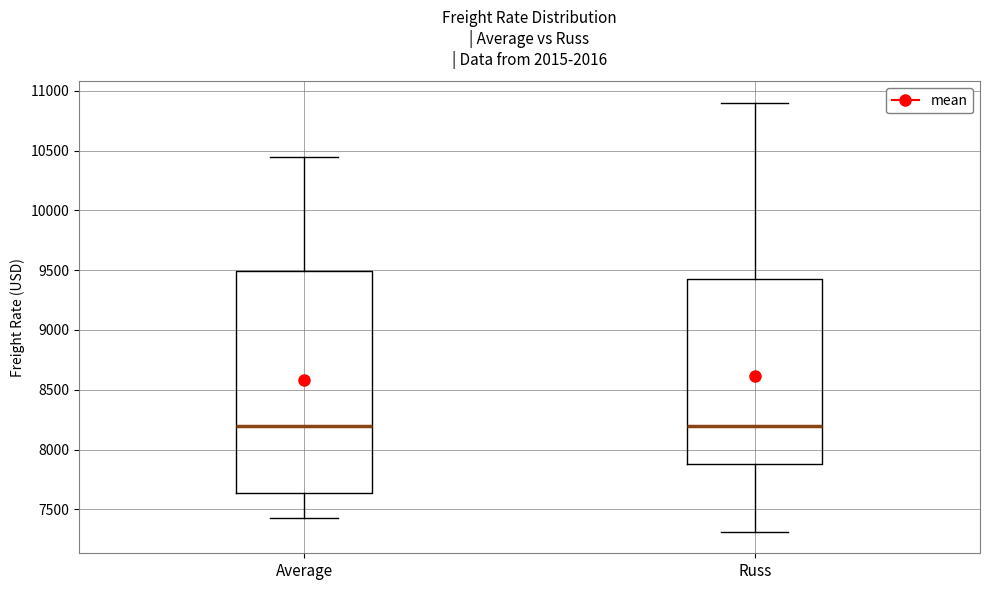

Where does the lower whisker of the box for Russ end on the y-axis? The values are not printed on the chart, so give them approximately, as read against the axis.

7300